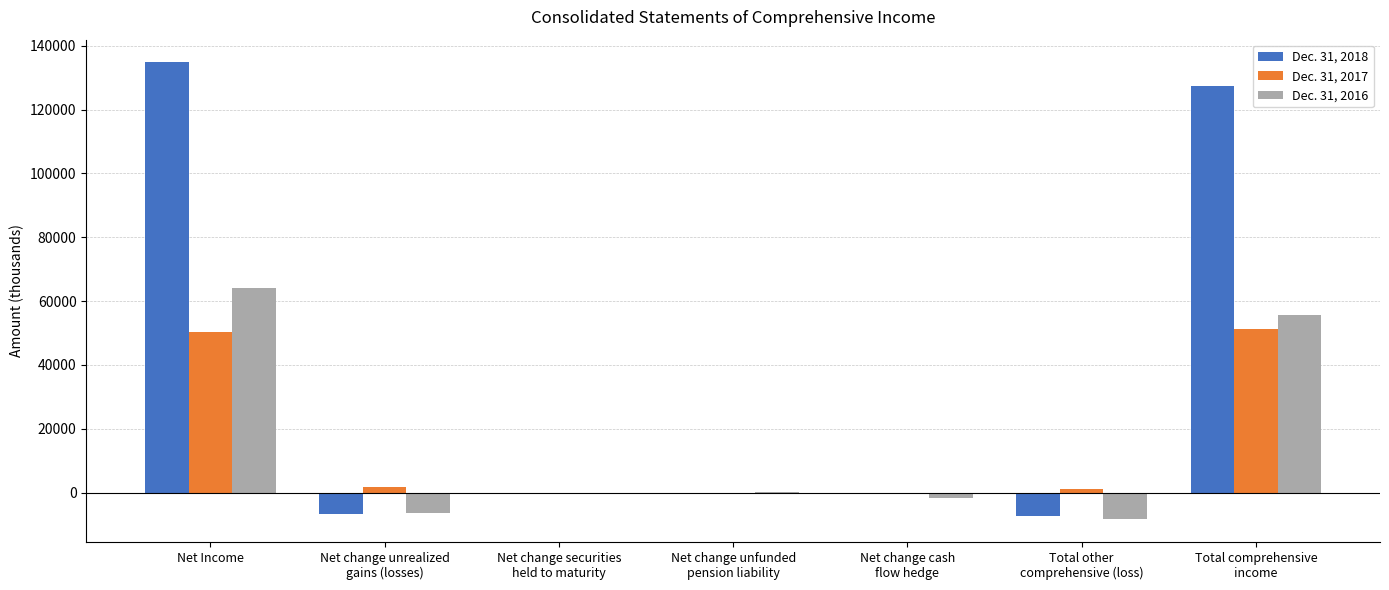

How many values in the Dec. 31, 2016 series exceed -403?

3